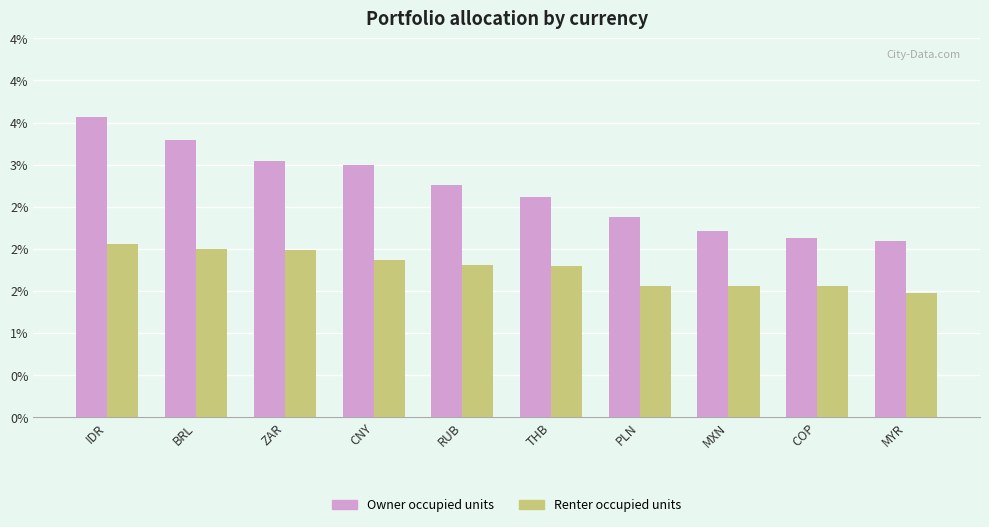

What are all the series names shown in the legend?

Owner occupied units, Renter occupied units